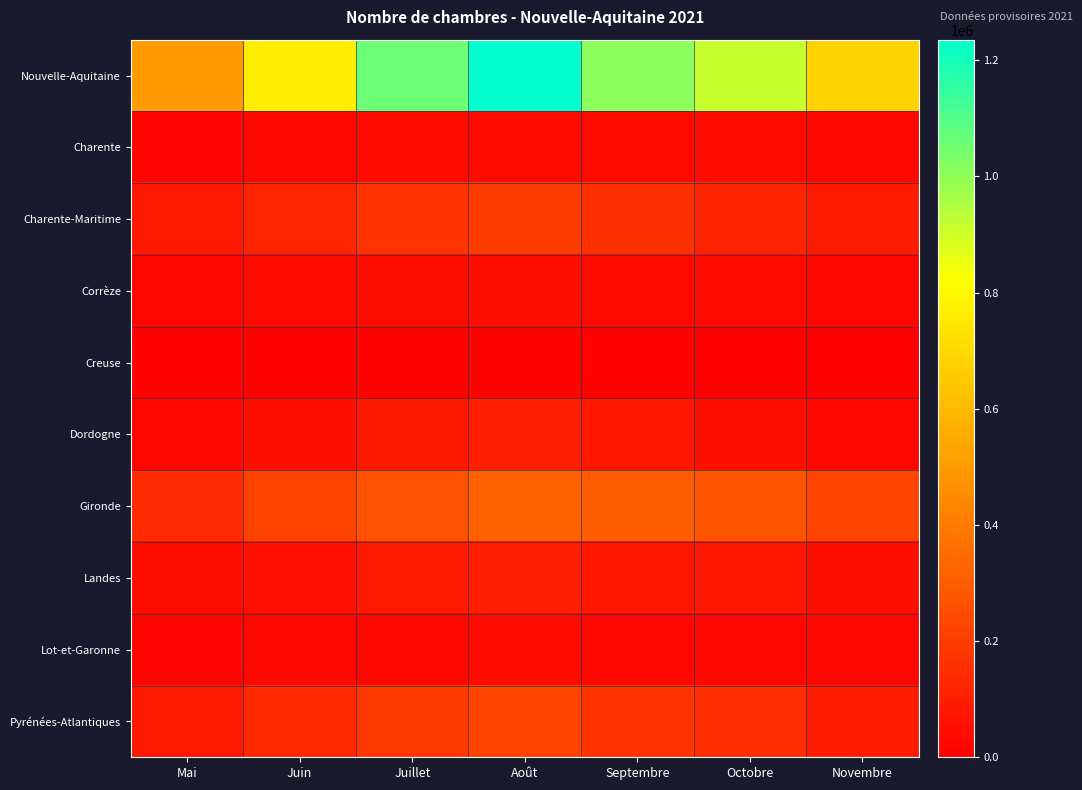

Which has a higher value, Août or Octobre?

Août